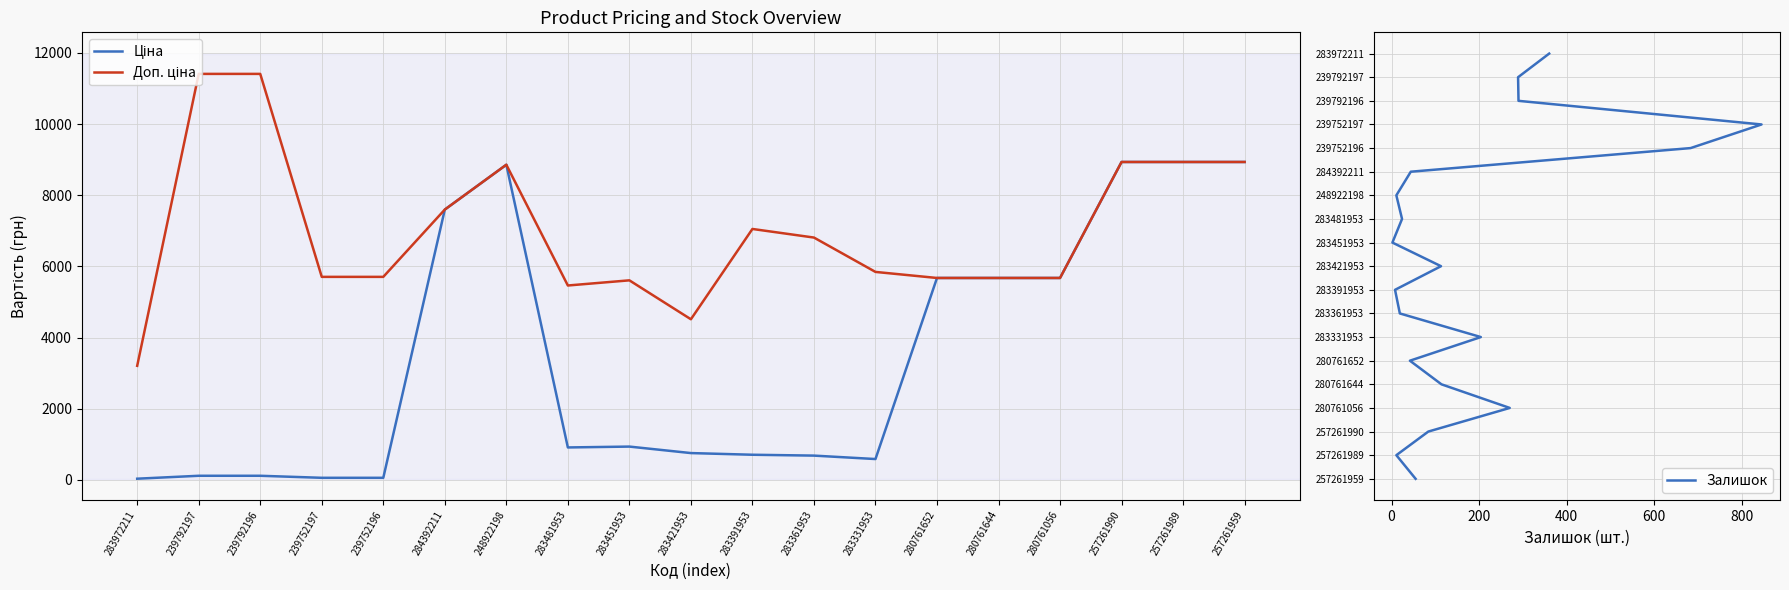

What is the average value of the Ціна series?

3432.6